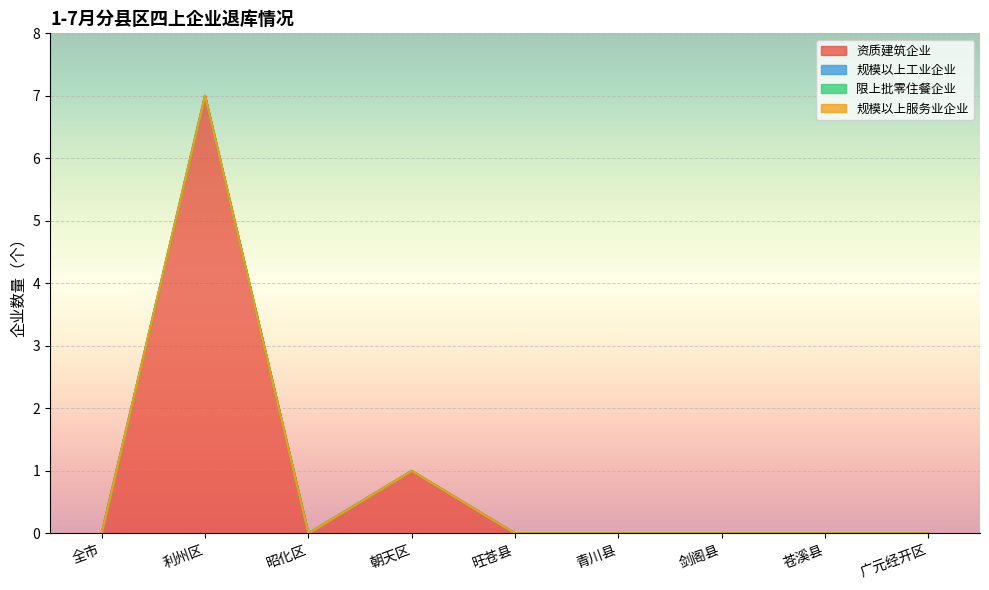

Reading right to left, list all the values displayed in this chart.

资质建筑企业: 0	0	0	0	0	1	0	7	0
规模以上工业企业: 0	0	0	0	0	0	0	0	0
限上批零住餐企业: 0	0	0	0	0	0	0	0	0
规模以上服务业企业: 0	0	0	0	0	0	0	0	0